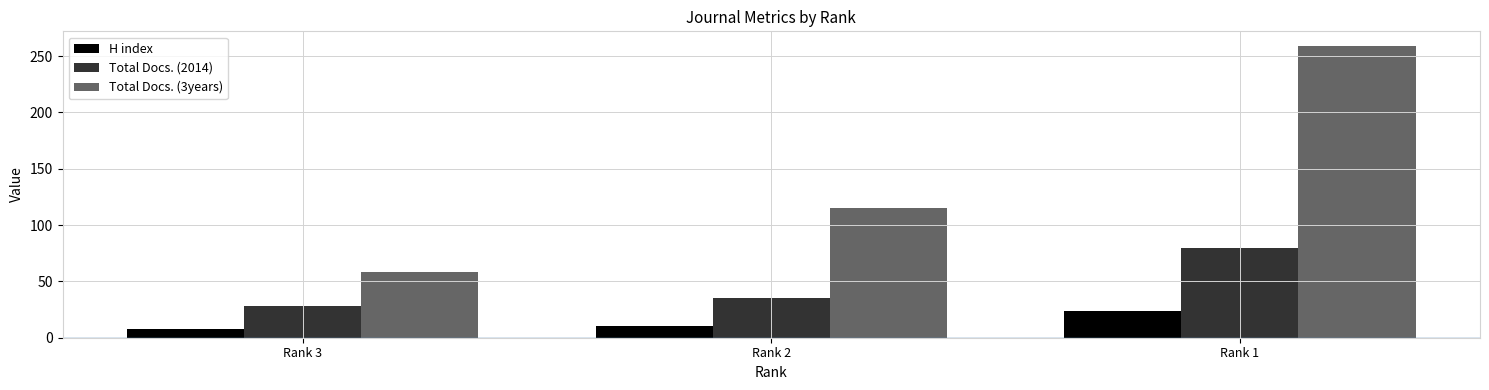

Reading left to right, extract all data points from this chart.

H index: 8	10	24
Total Docs. (2014): 28	35	80
Total Docs. (3years): 58	115	259